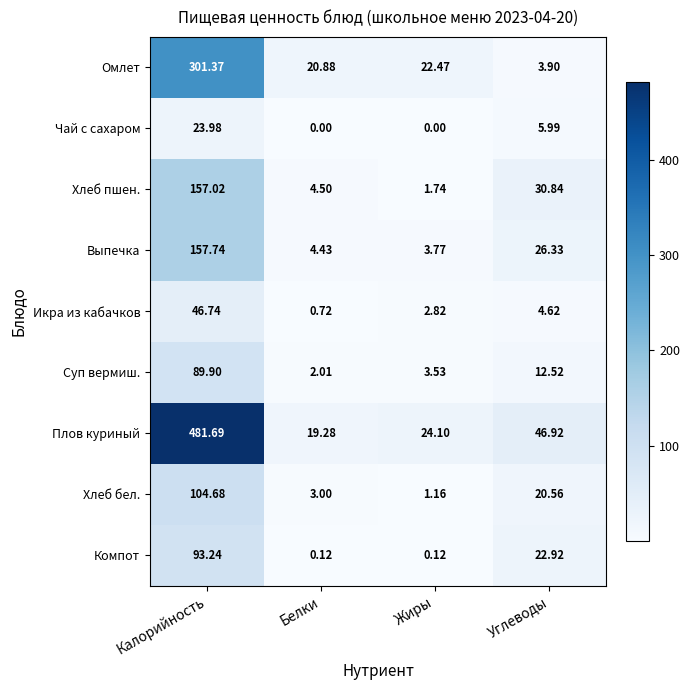

At how many categories does at least one series exceed 108?

1